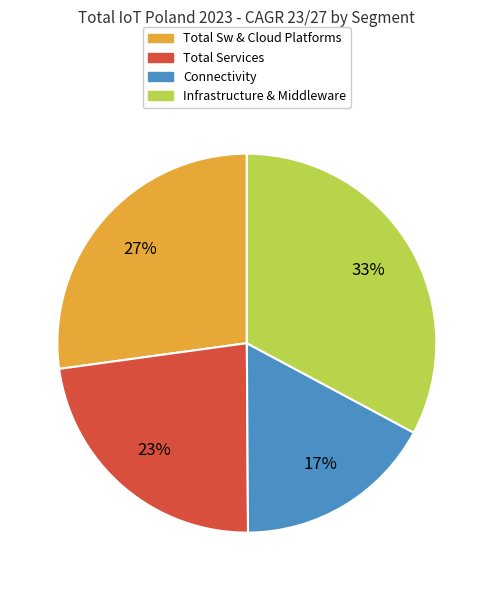

How many slices are in this pie chart?

4